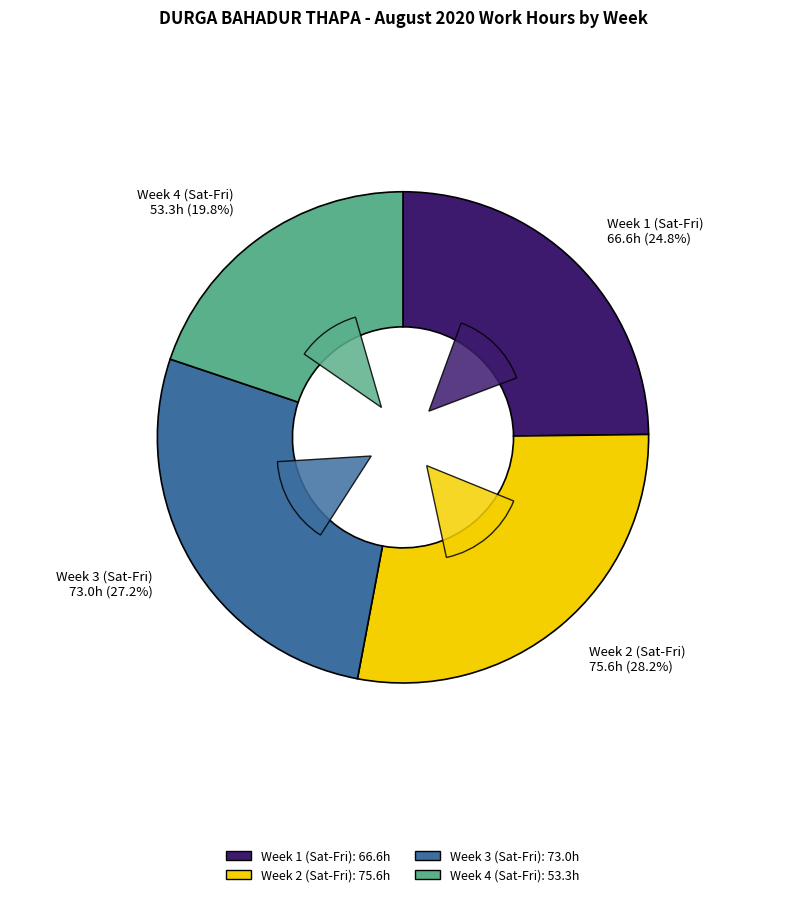

What is the total percentage of Day 23 and Day 1?

6.9%